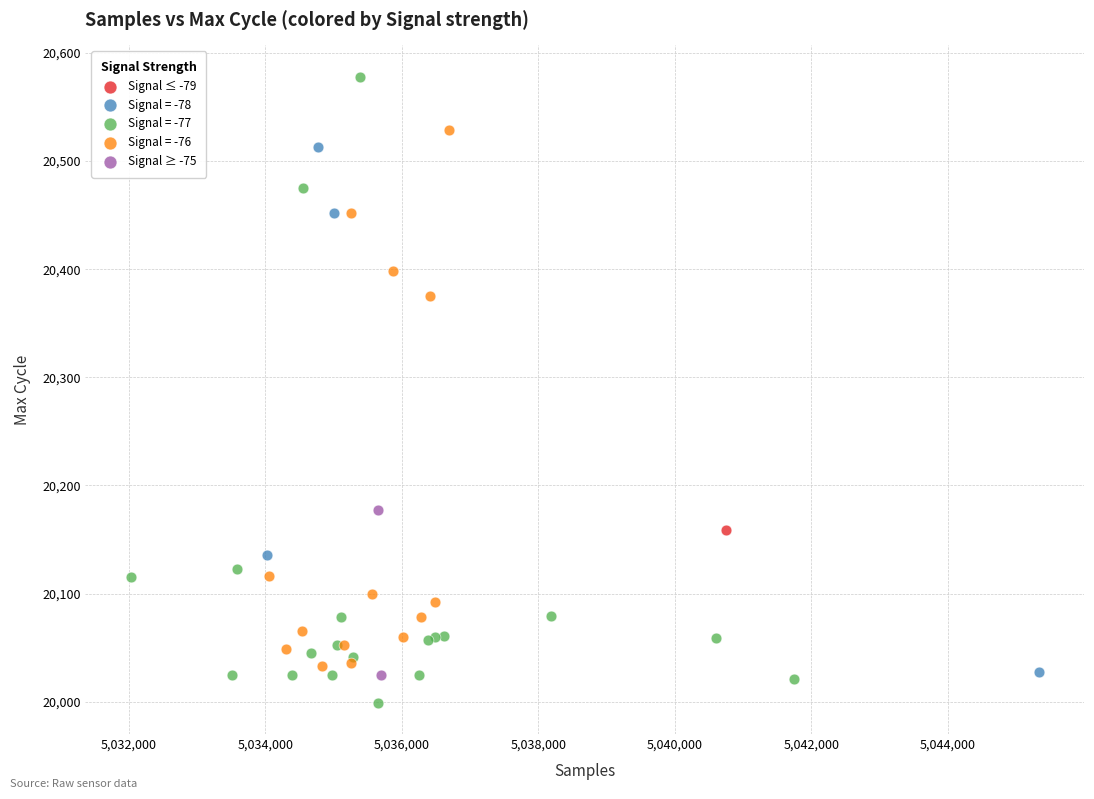

What are all the series names shown in the legend?

Signal ≤ -79, Signal = -78, Signal = -77, Signal = -76, Signal ≥ -75